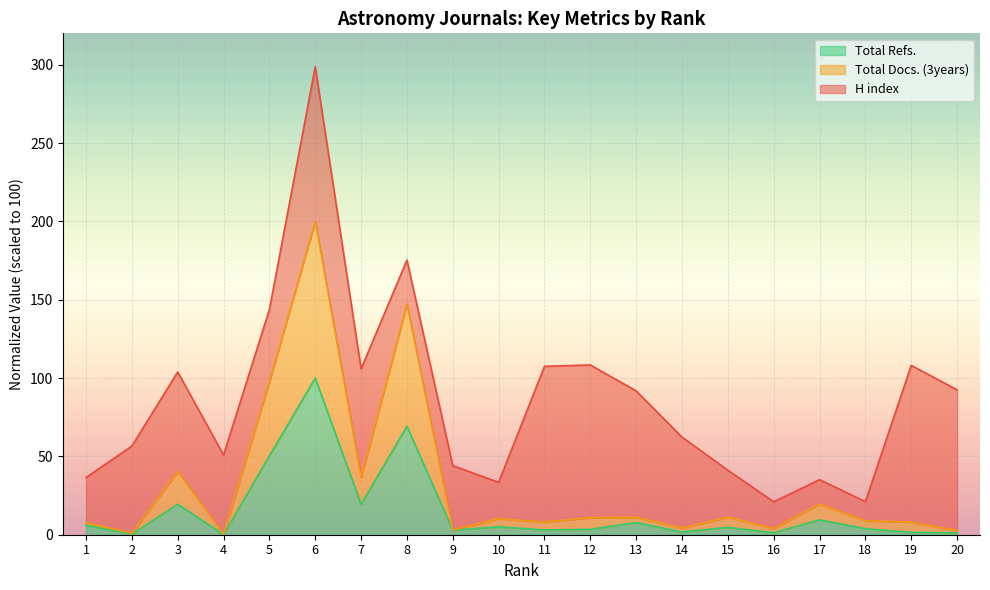

Which series has the largest range (max minus min)?

Total Docs. (3years)